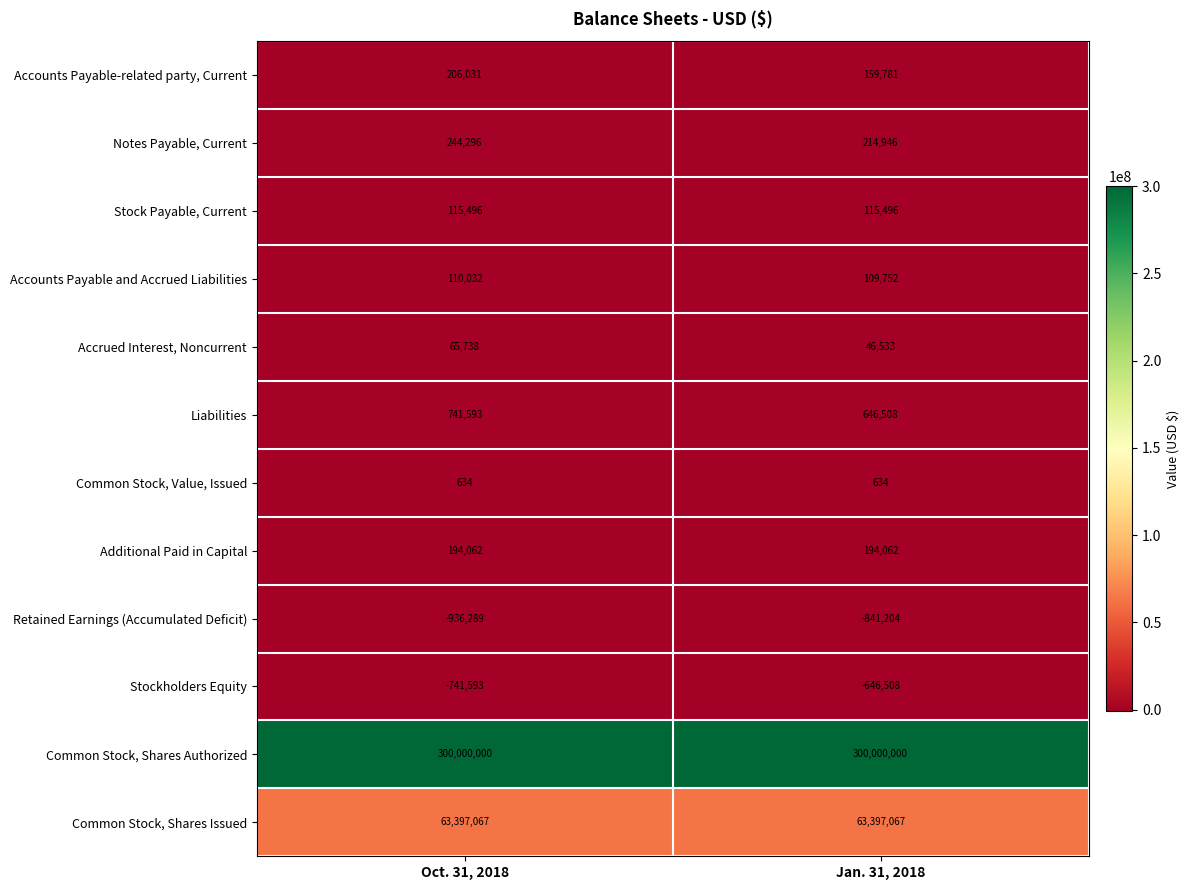

Rank the series by their maximum value, from lowest to highest.

Retained Earnings (Accumulated Deficit), Stockholders Equity, Common Stock, Value, Issued, Accrued Interest, Noncurrent, Accounts Payable and Accrued Liabilities, Stock Payable, Current, Additional Paid in Capital, Accounts Payable-related party, Current, Notes Payable, Current, Liabilities, Common Stock, Shares Issued, Common Stock, Shares Authorized